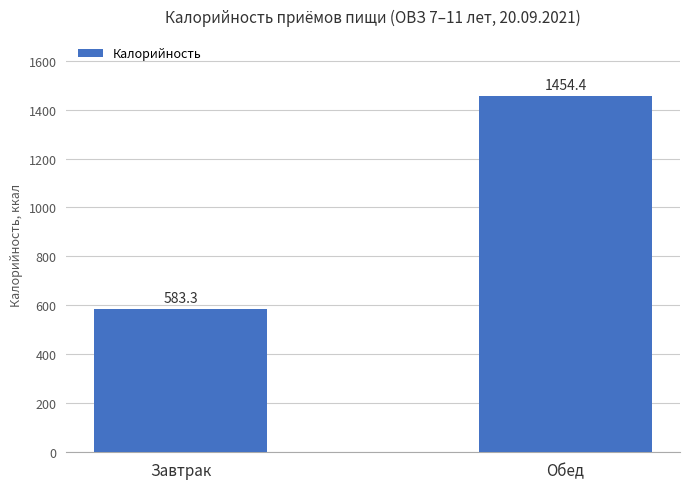

What value does the data have at Завтрак?

583.3